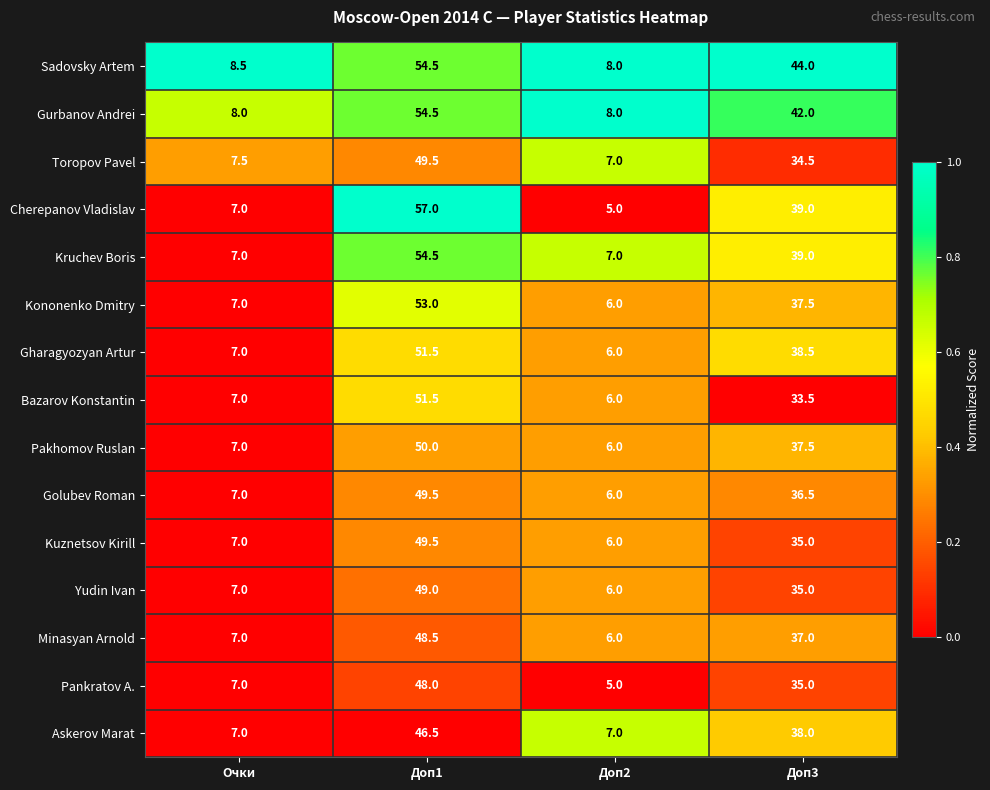

True or false: Minasyan Arnold has a value of 9.3 at Доп2.

False